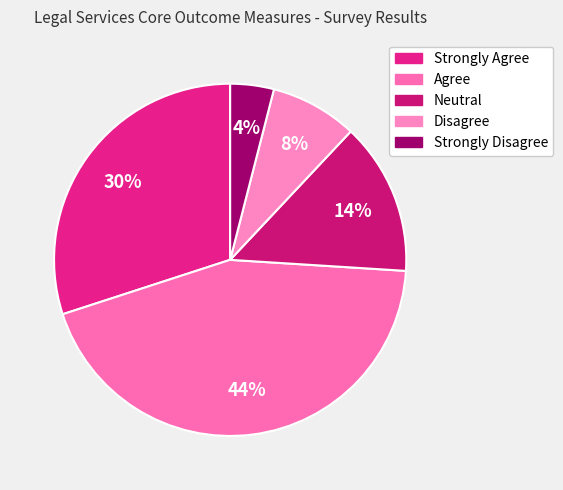

Rank the categories by value from highest to lowest.

Agree, Strongly Agree, Neutral, Disagree, Strongly Disagree